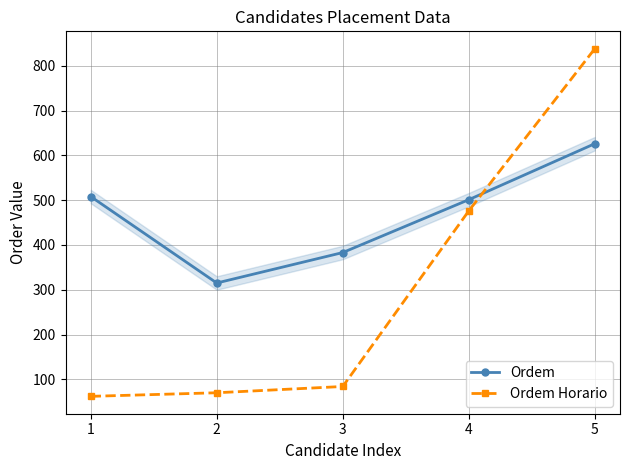

Where is Ordem Horario nearest to the value 450?

4